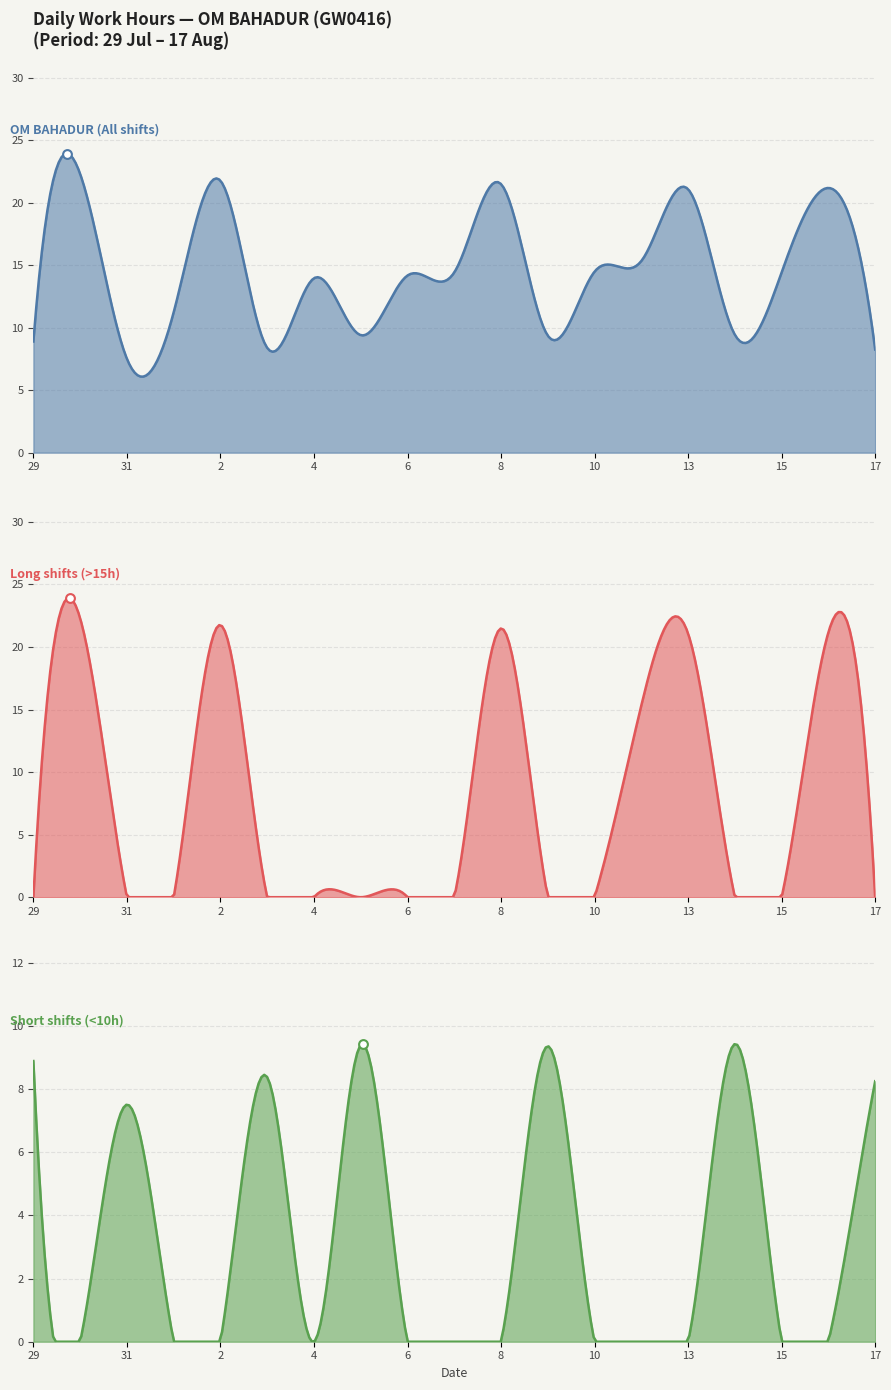

What is the change in value from 1 to 8?

+10.2